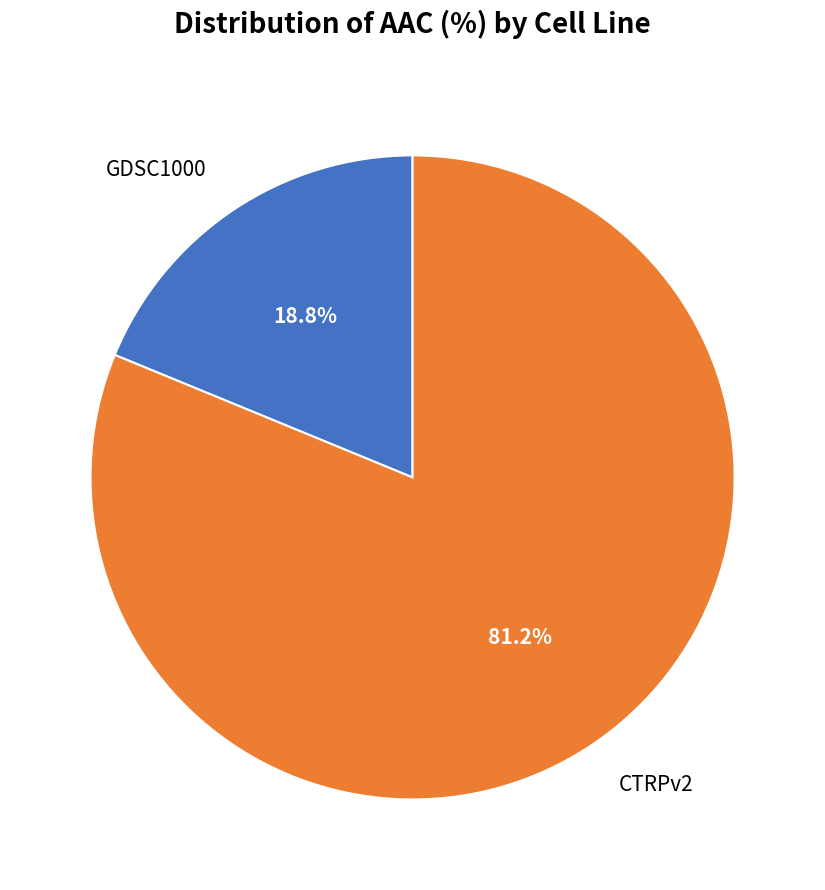

Which has a higher value, GDSC1000 or CTRPv2?

CTRPv2